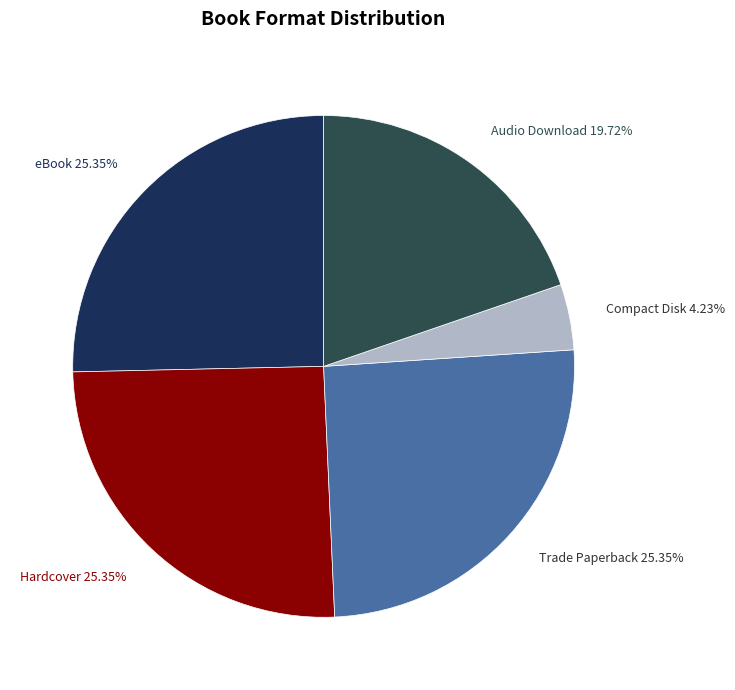

To the nearest percent, what is the average slice percentage?

20%